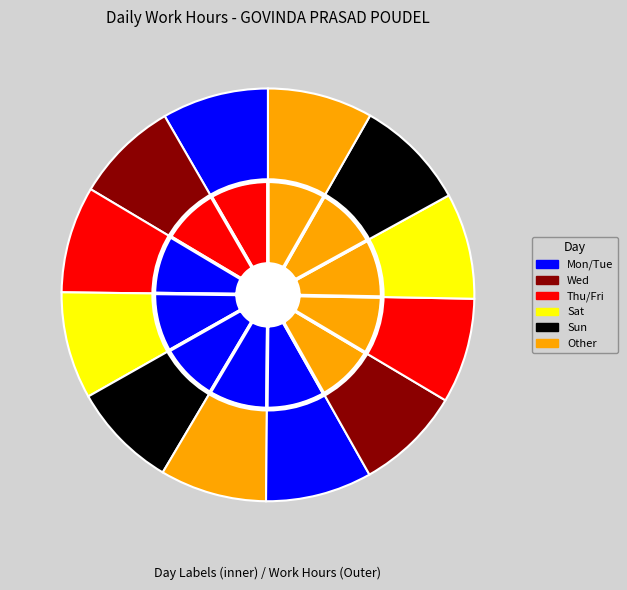

The 29-Sat slice represents 8% of the pie. True or false?

True